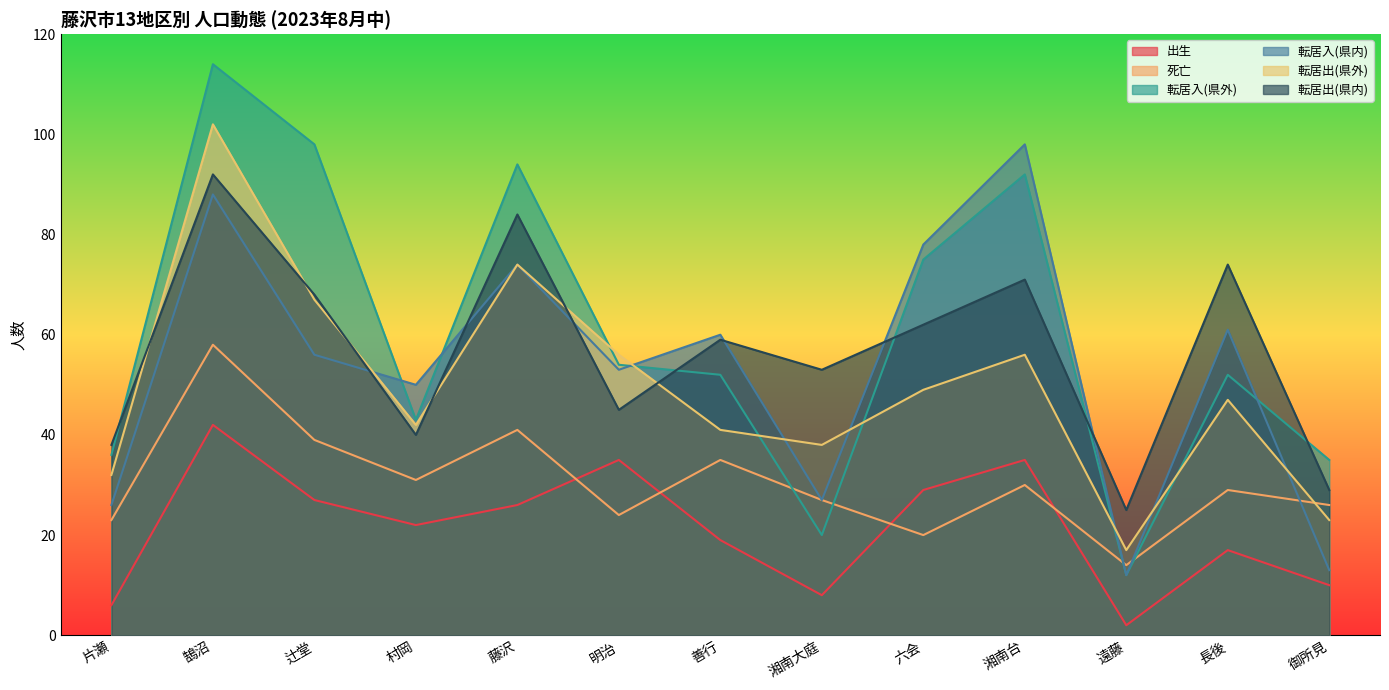

Which series has the largest range (max minus min)?

転居入(県外)